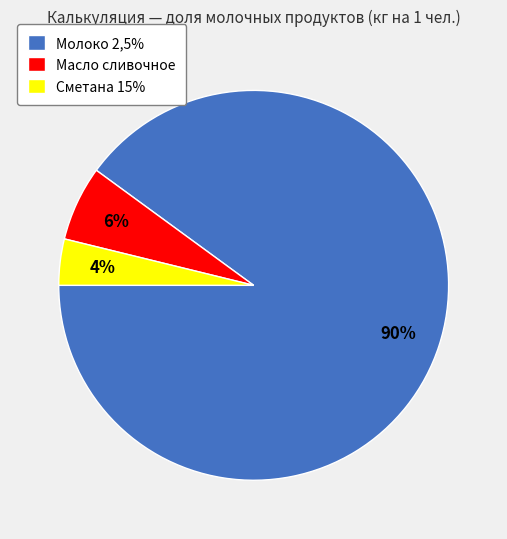

True or false: Масло сливочное accounts for 6% of the total.

True